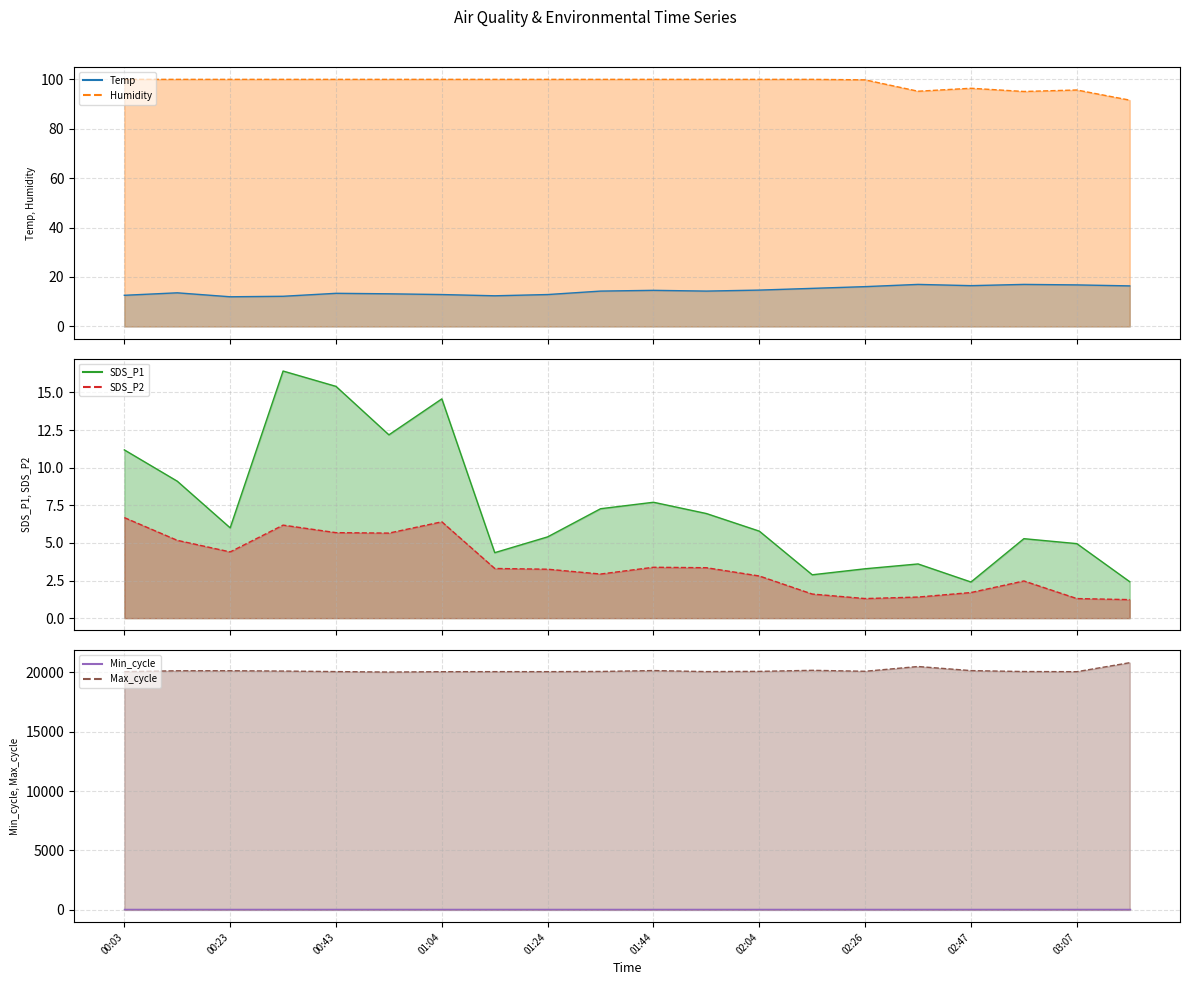

What is the difference between the Max_cycle line values at 17 and 13?

103.0